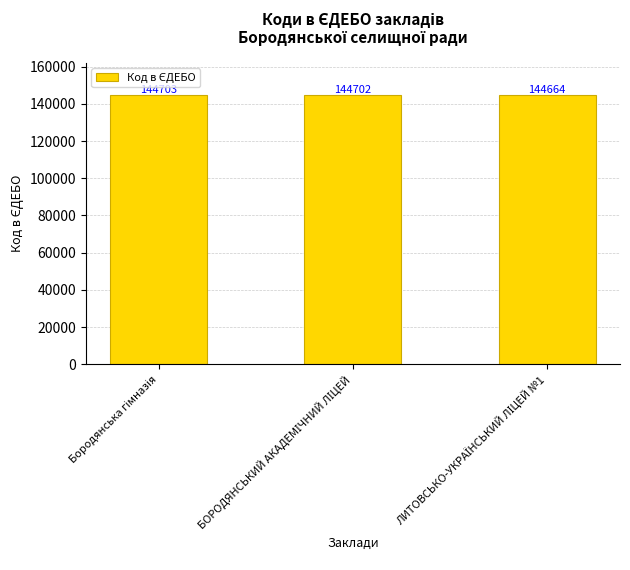

What is the smallest value displayed?

144664